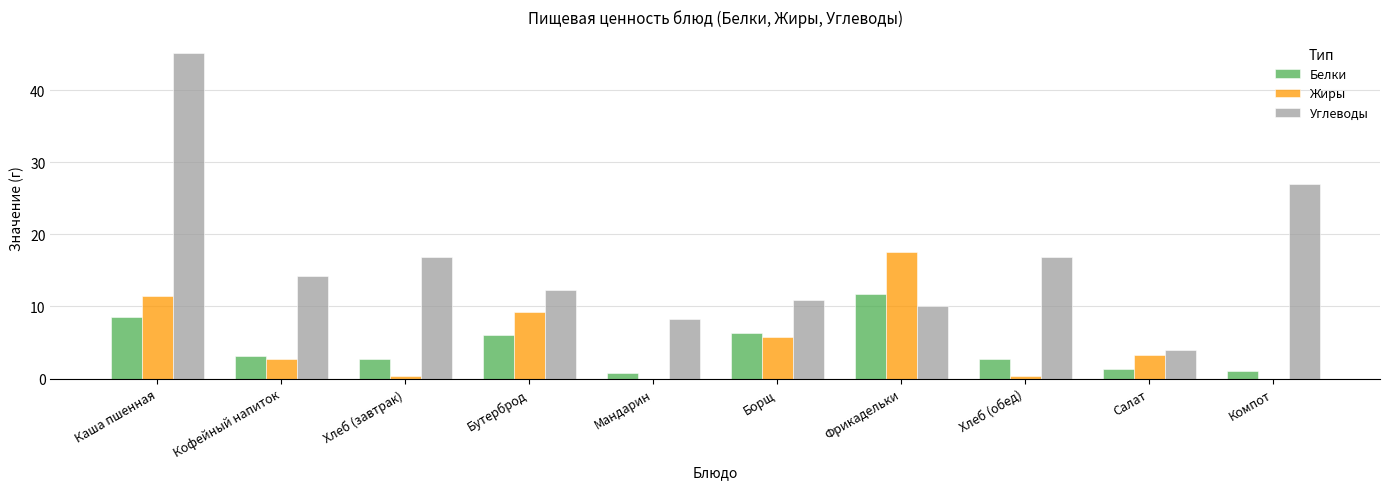

What is the maximum value for Углеводы?

45.2